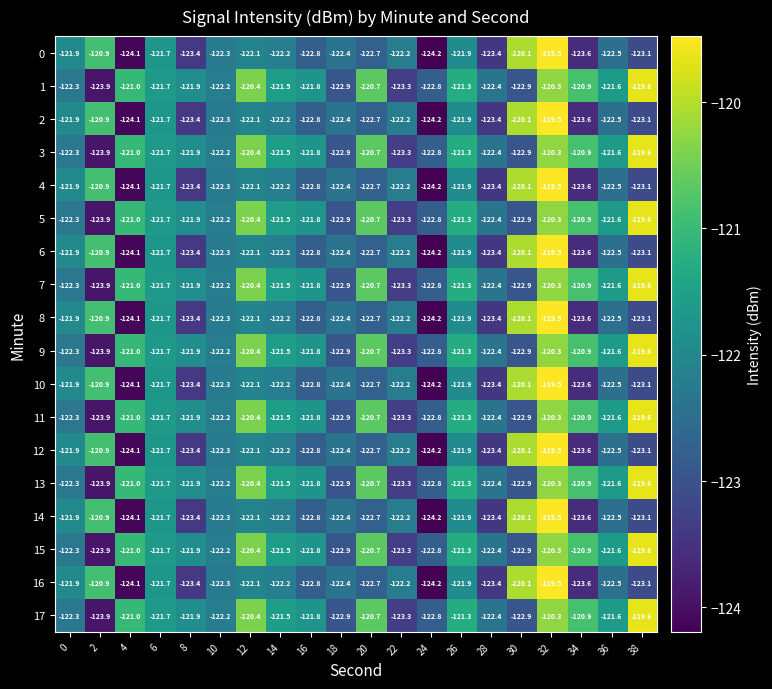

Which label corresponds to the largest value in the chart?

32